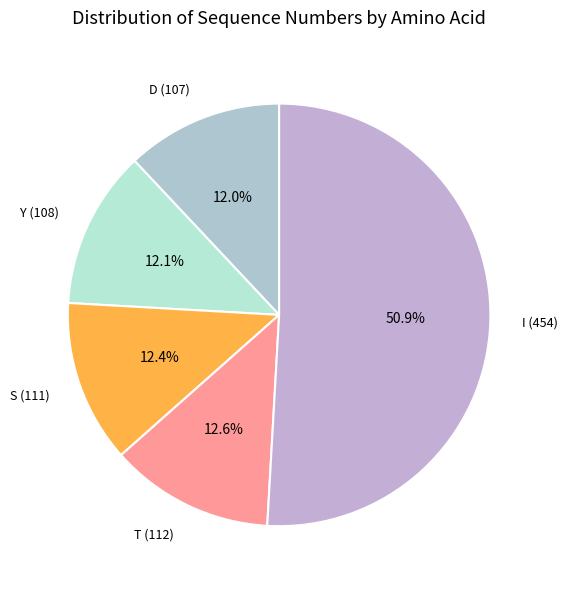

To the nearest percent, what is the average slice percentage?

20%